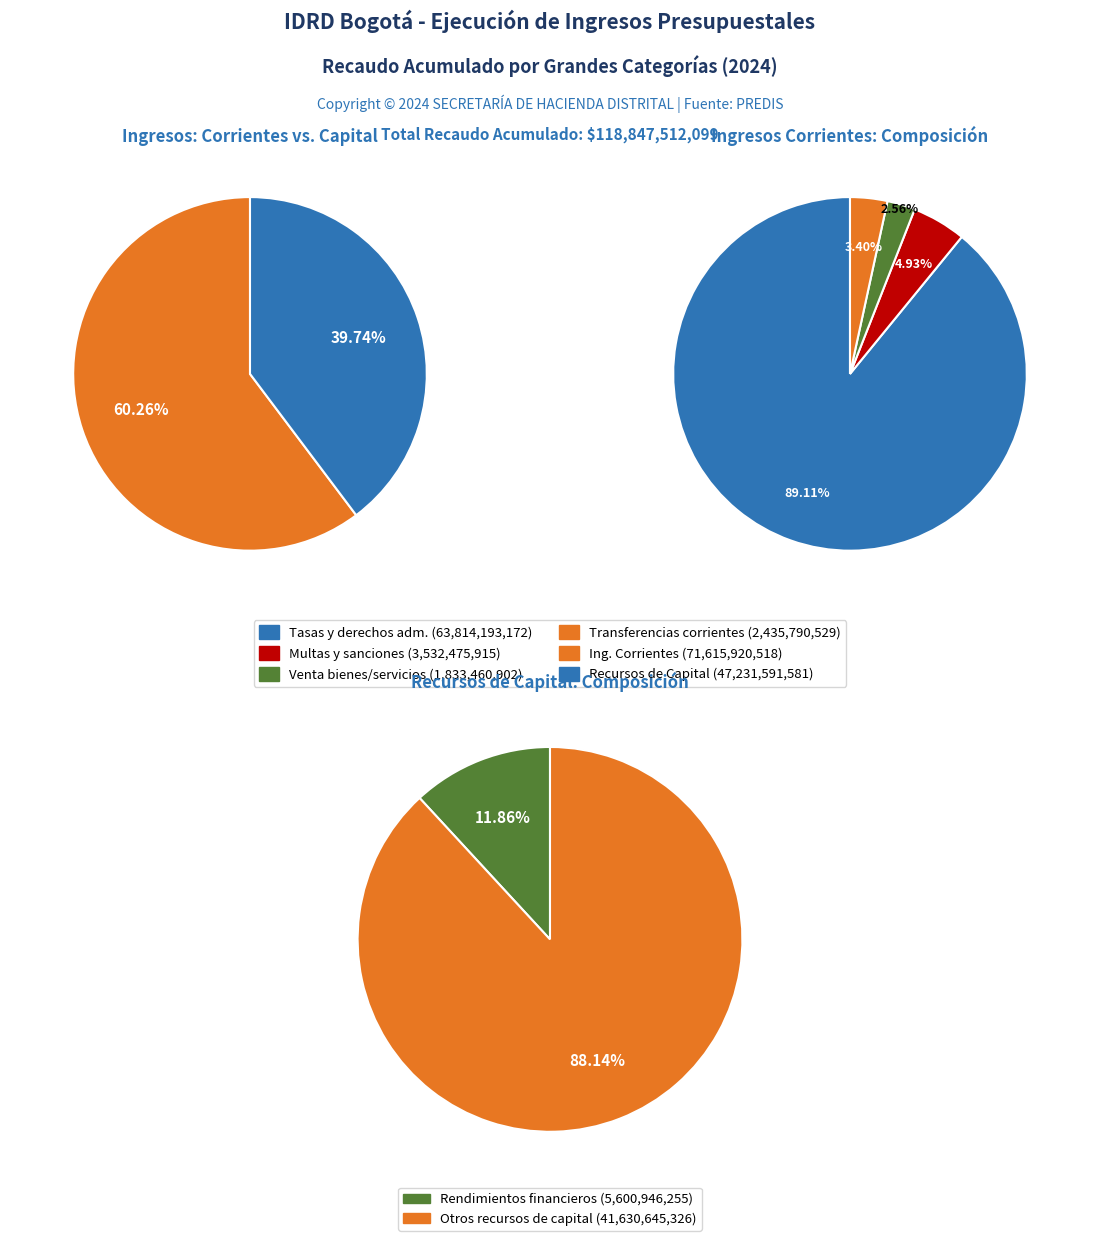

What portion of the pie excludes Ingresos Corrientes?

39.7%